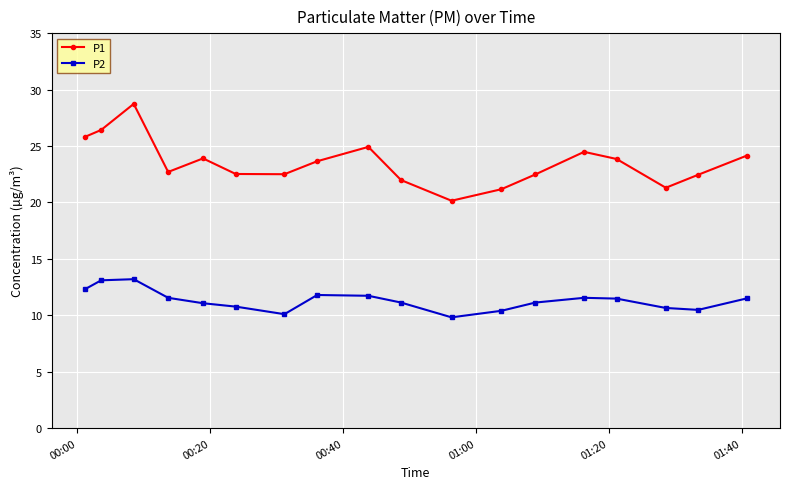

True or false: P1 and P2 intersect in this chart.

False